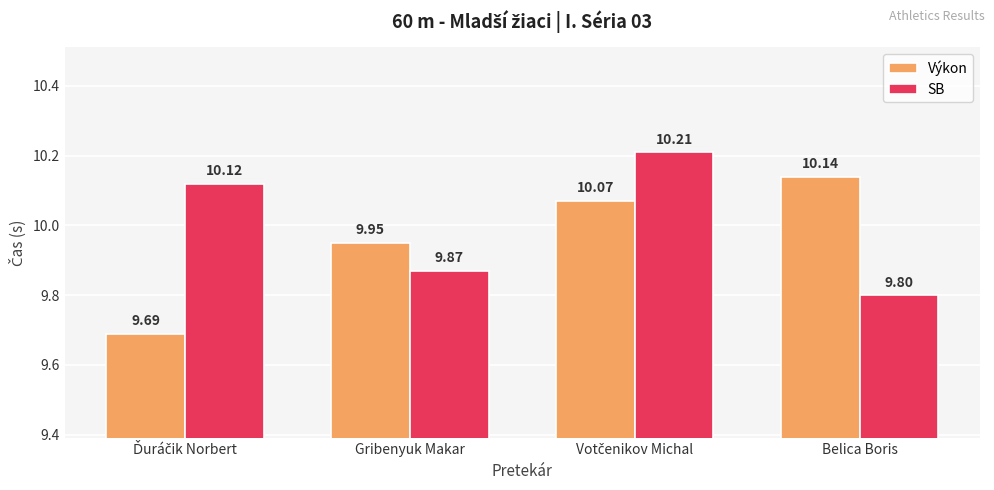

At which label does SB reach its minimum?

Belica Boris